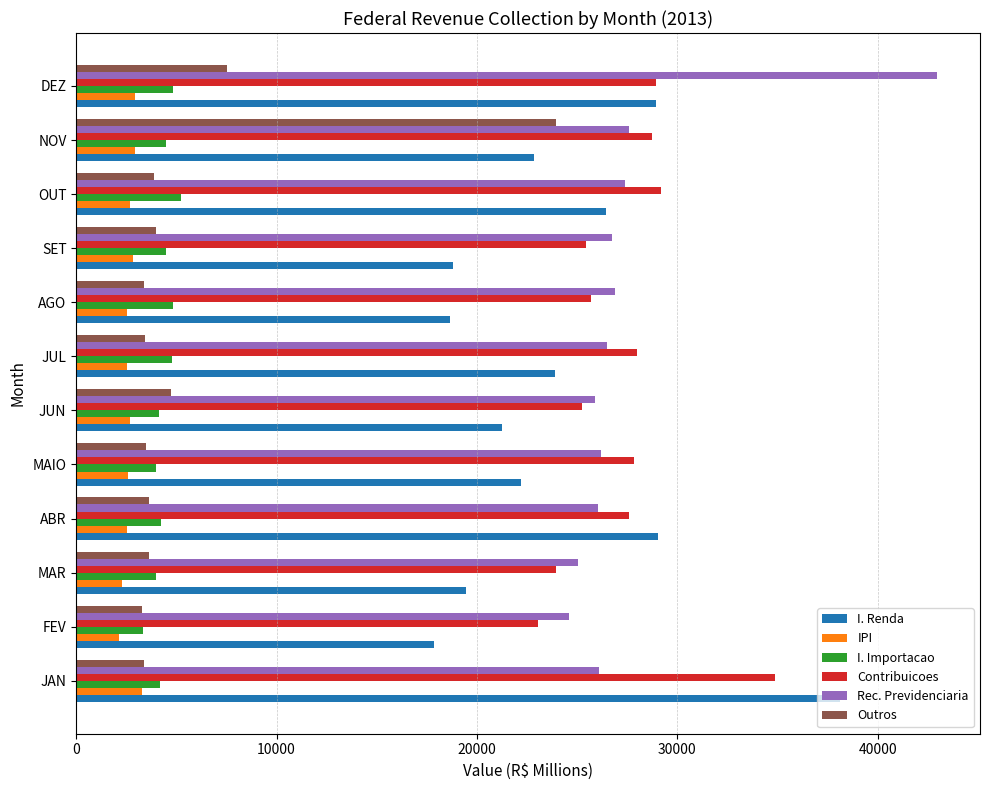

What is the approximate value of IPI at JAN?

3260.4